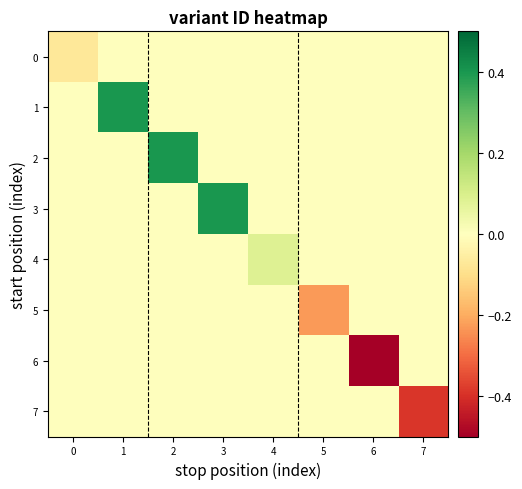

Reading right to left, what are all the values shown in this chart?

0: 7=0.0	6=0.0	5=0.0	4=0.0	3=0.0	2=0.0	1=0.0	0=-0.1
1: 7=0.0	6=0.0	5=0.0	4=0.0	3=0.0	2=0.0	1=0.4	0=0.0
2: 7=0.0	6=0.0	5=0.0	4=0.0	3=0.0	2=0.4	1=0.0	0=0.0
3: 7=0.0	6=0.0	5=0.0	4=0.0	3=0.4	2=0.0	1=0.0	0=0.0
4: 7=0.0	6=0.0	5=0.0	4=0.1	3=0.0	2=0.0	1=0.0	0=0.0
5: 7=0.0	6=0.0	5=-0.2	4=0.0	3=0.0	2=0.0	1=0.0	0=0.0
6: 7=0.0	6=-0.6	5=0.0	4=0.0	3=0.0	2=0.0	1=0.0	0=0.0
7: 7=-0.4	6=0.0	5=0.0	4=0.0	3=0.0	2=0.0	1=0.0	0=0.0